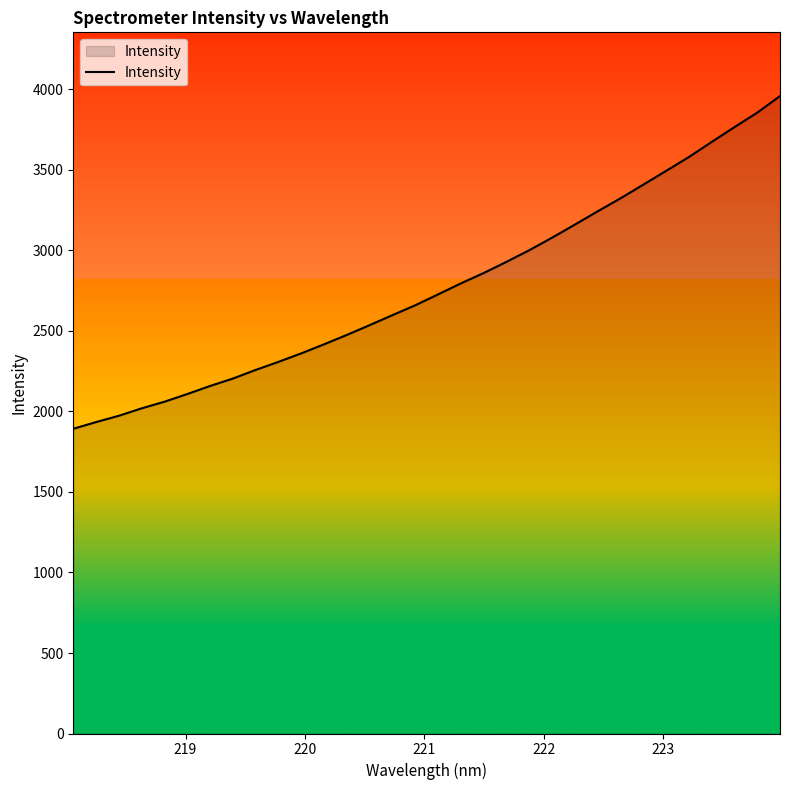

What is the greatest value displayed?

3959.0